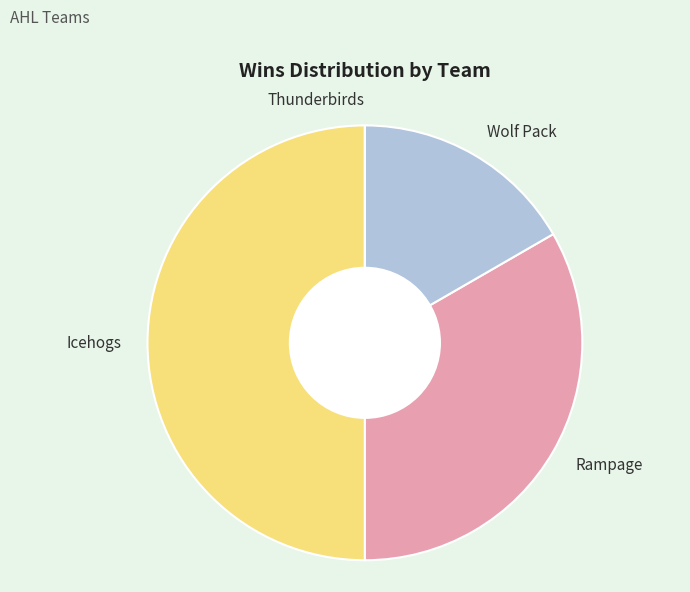

Between Wolf Pack and Icehogs, which is larger?

Icehogs